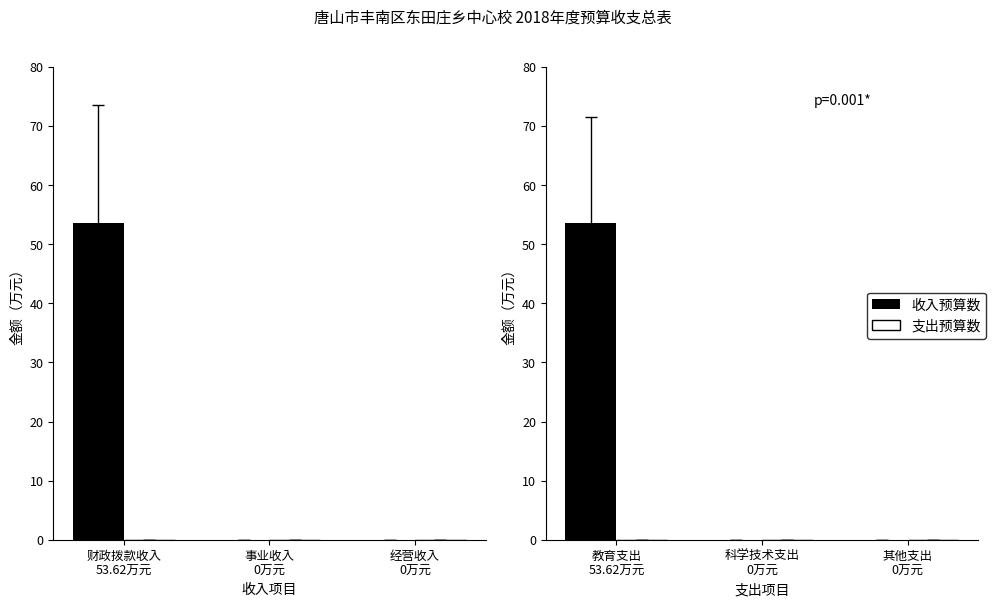

At how many categories does at least one series exceed 37?

1